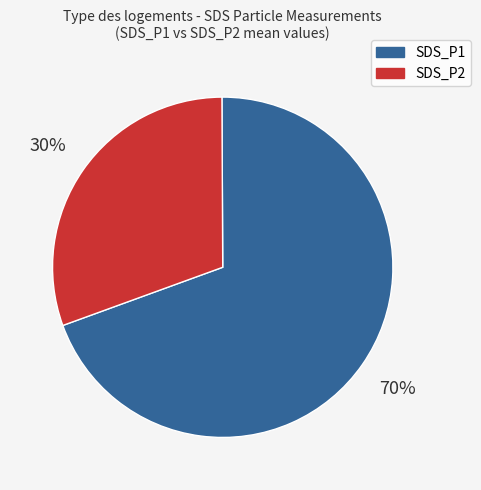

Is there a majority slice in this chart?

Yes